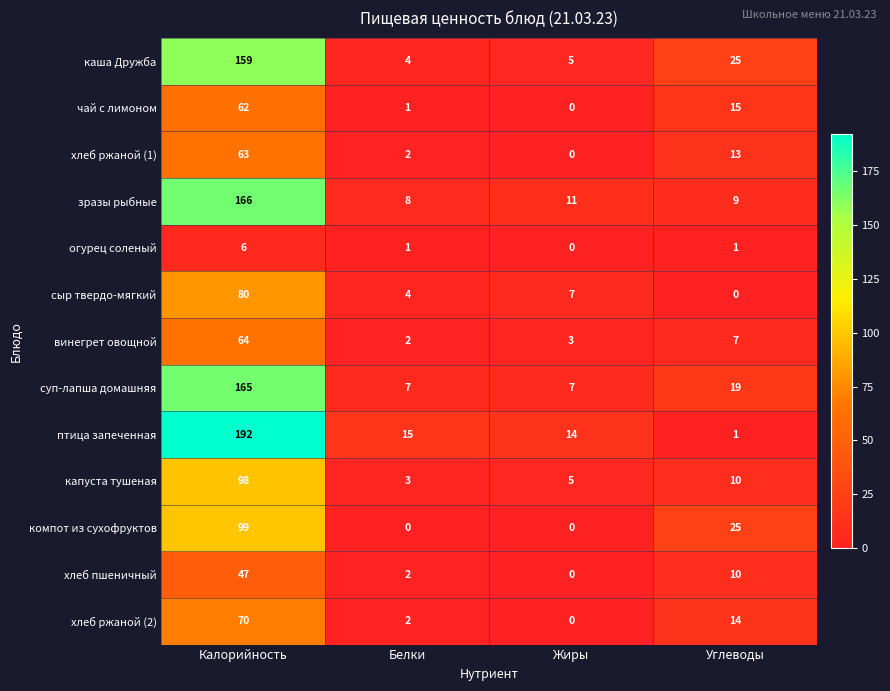

Between Калорийность and Жиры, which series saw the biggest shift?

птица запеченная